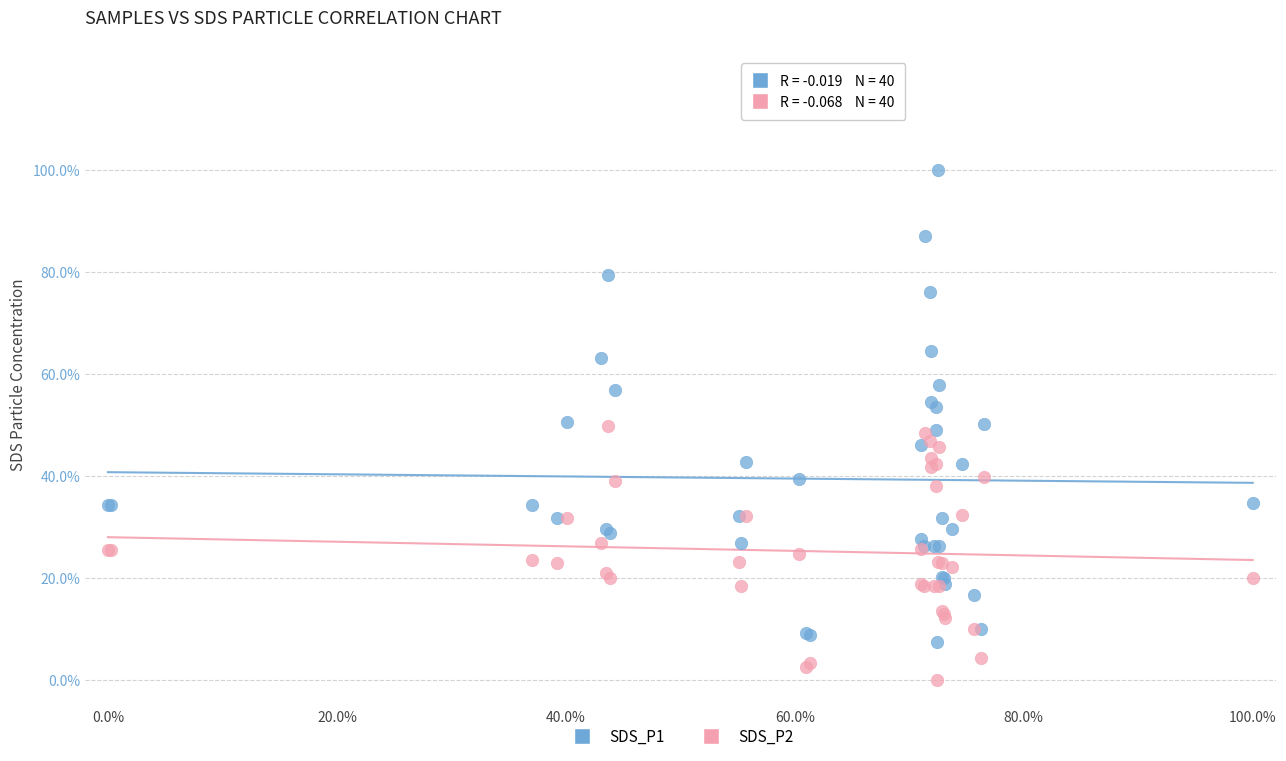

Which series reaches the maximum Y coordinate?

SDS_P1